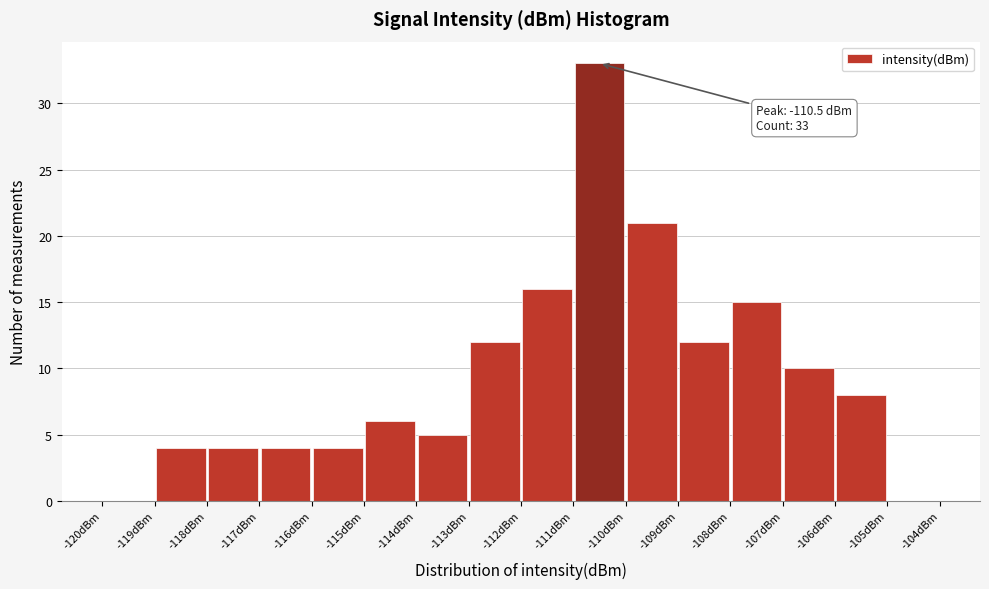

Over which range of the x-axis is the bar tallest?

-111 to -110